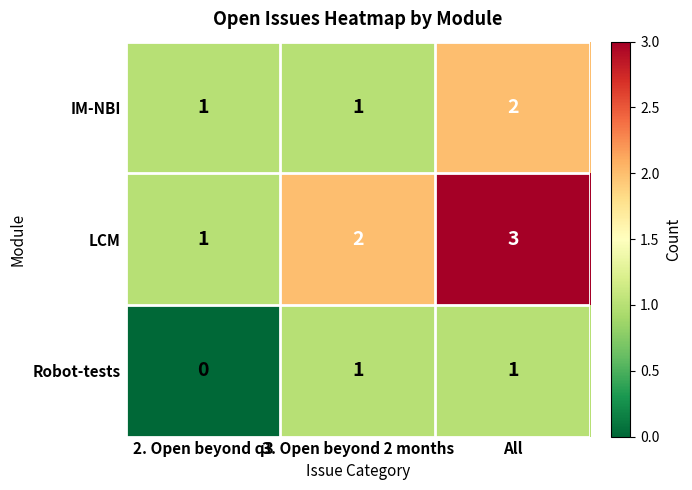

Reading left to right, what are all the values shown in this chart?

IM-NBI: 1	1	2
LCM: 1	2	3
Robot-tests: 0	1	1